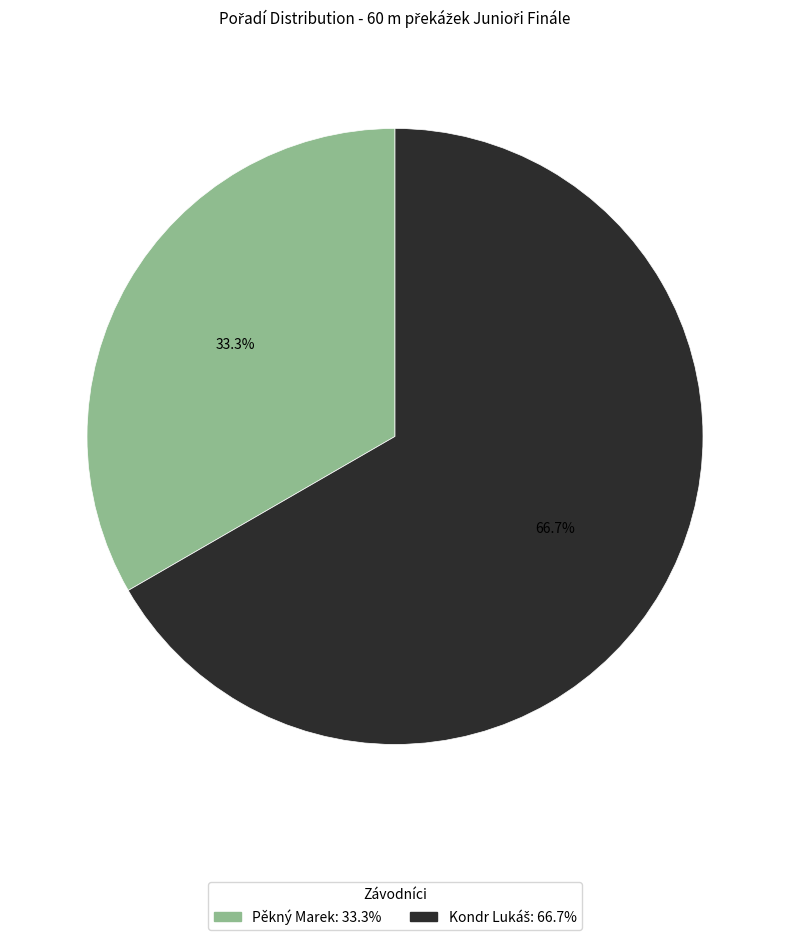

Which category has the smallest portion of the pie?

Pěkný Marek